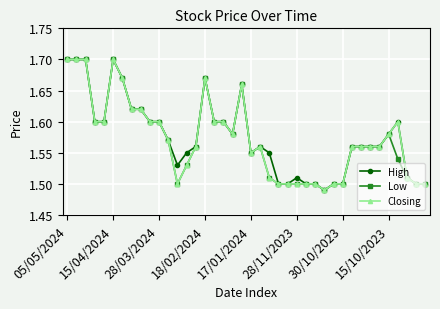

True or false: Closing has more than 0 points higher than both neighbors.

True